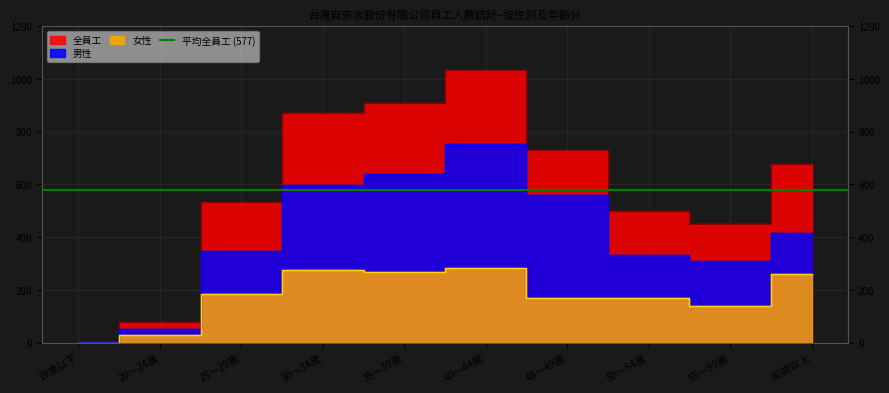

How many values in the 男性 series are below 417?

5